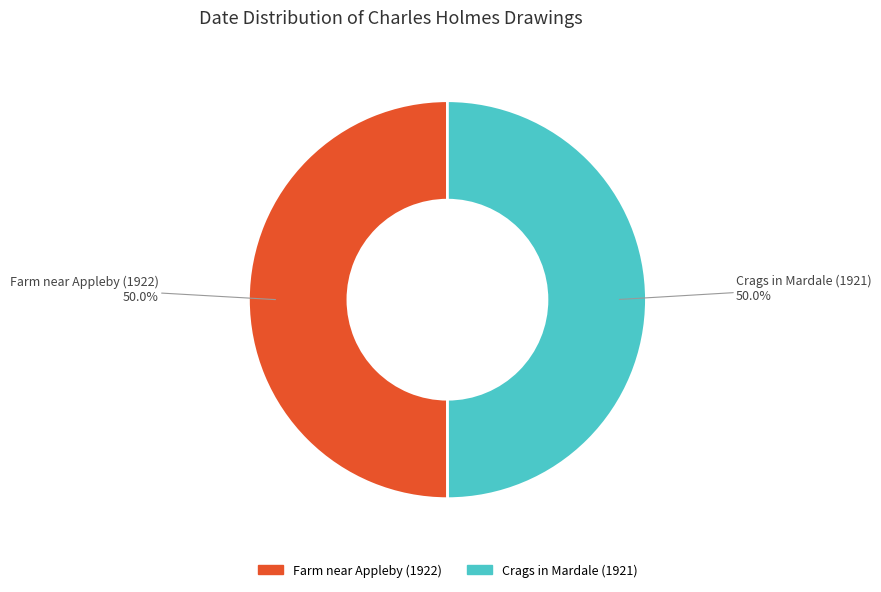

To the nearest percent, what is the average slice percentage?

50%